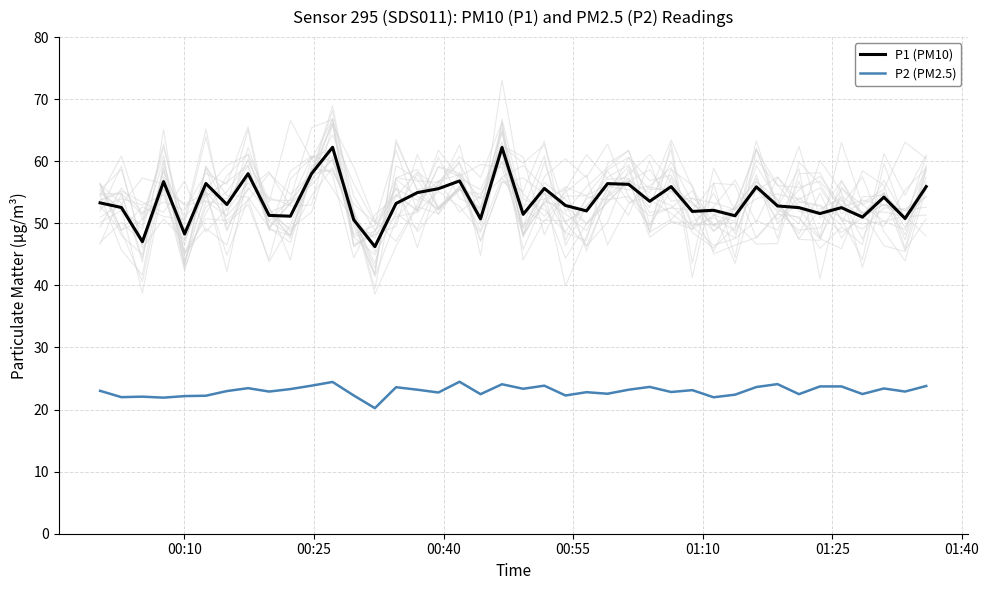

How many categories are shown in the chart?

40